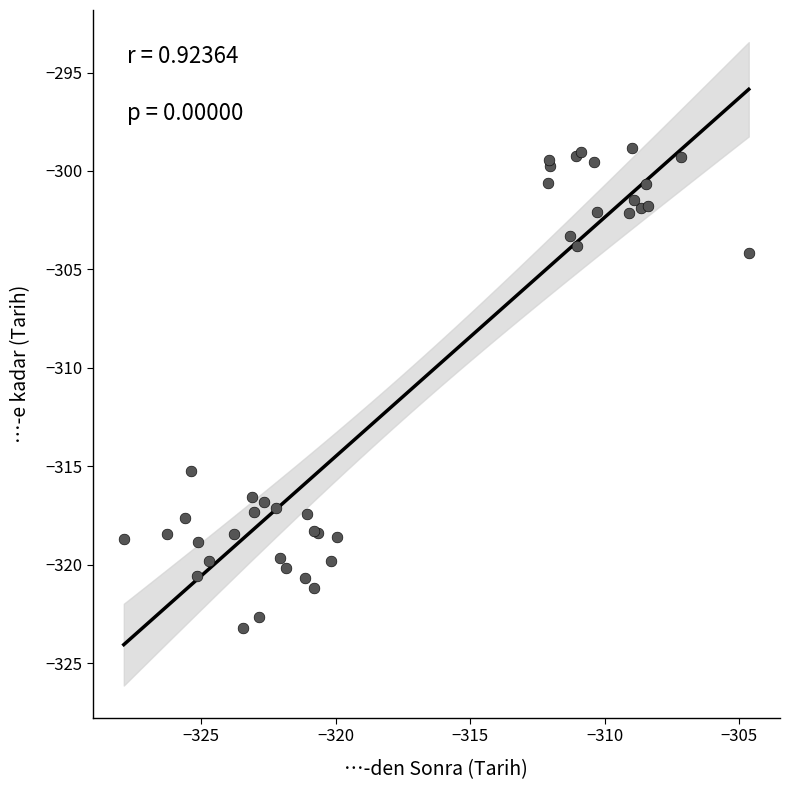

What Y value in the scatter plot is closest to -311?

-315.3